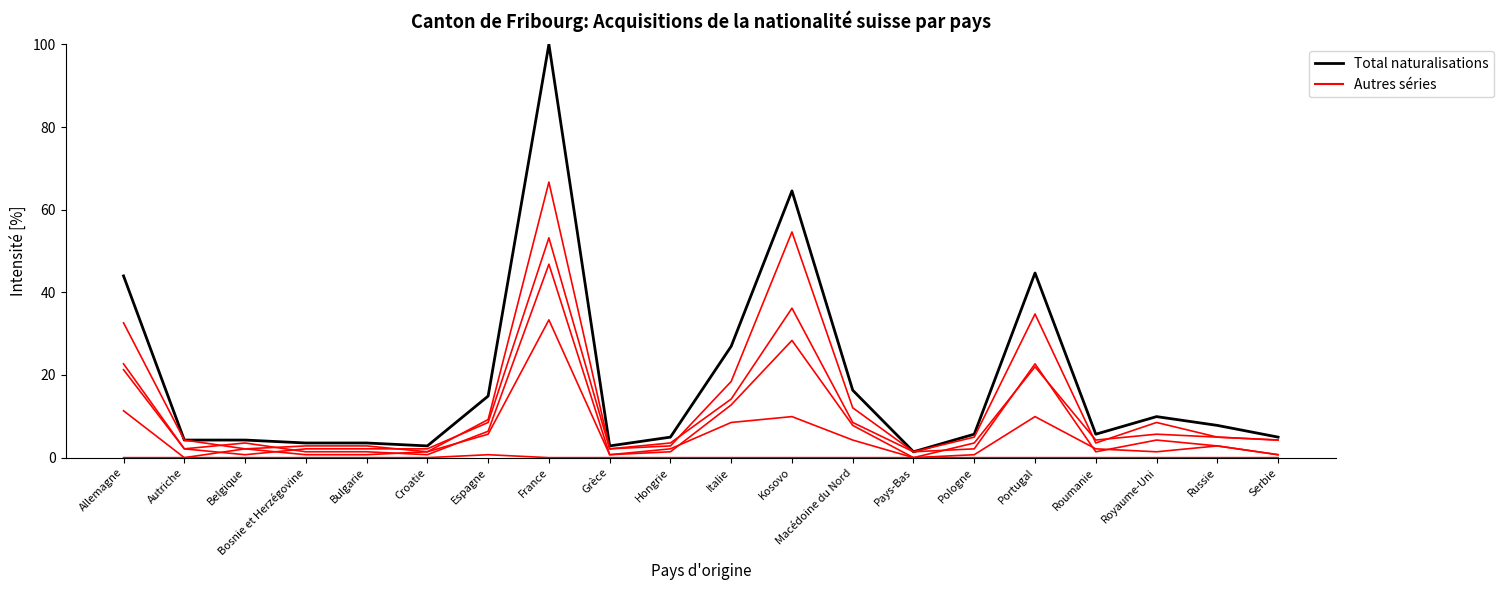

The Réintégrations series shows 0.0 at Serbie. True or false?

True